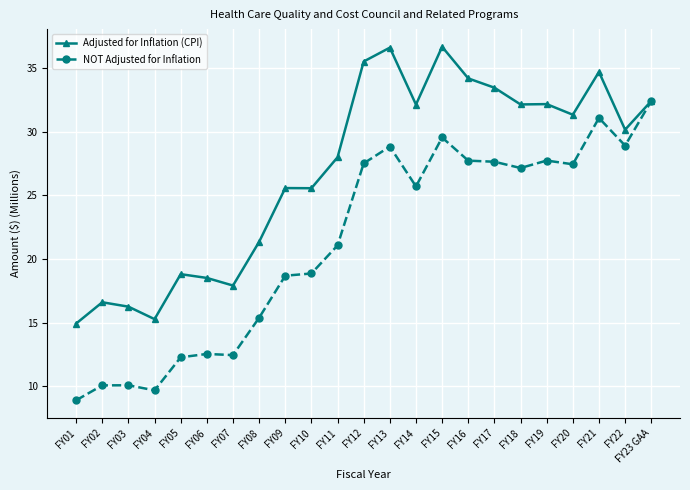

Which series changed the most between FY07 and FY16?

Adjusted for Inflation (CPI)